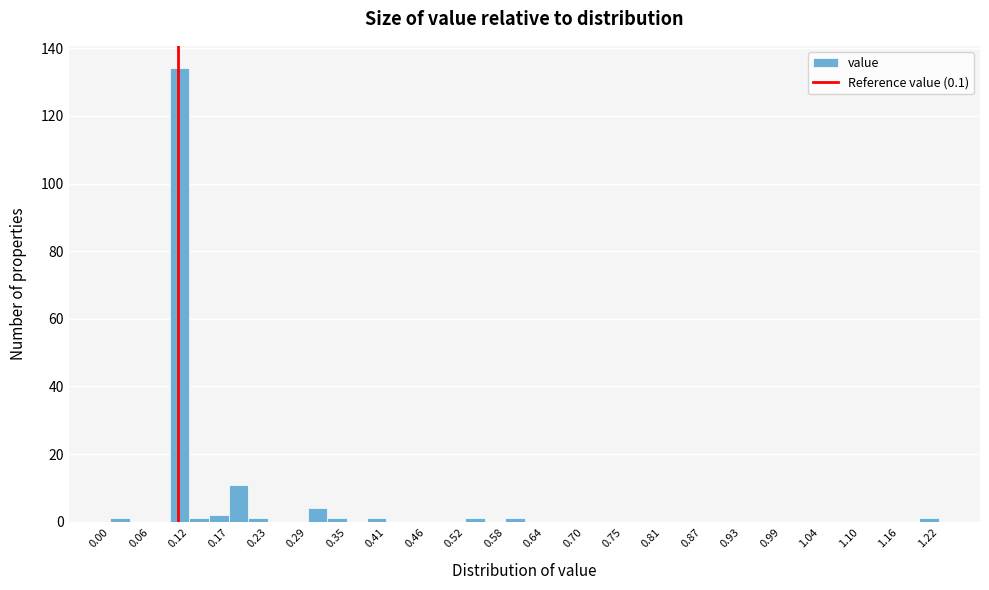

Around what value on the x-axis is the tallest bar? Give the approximate position of its centre, as read against the axis.

0.10